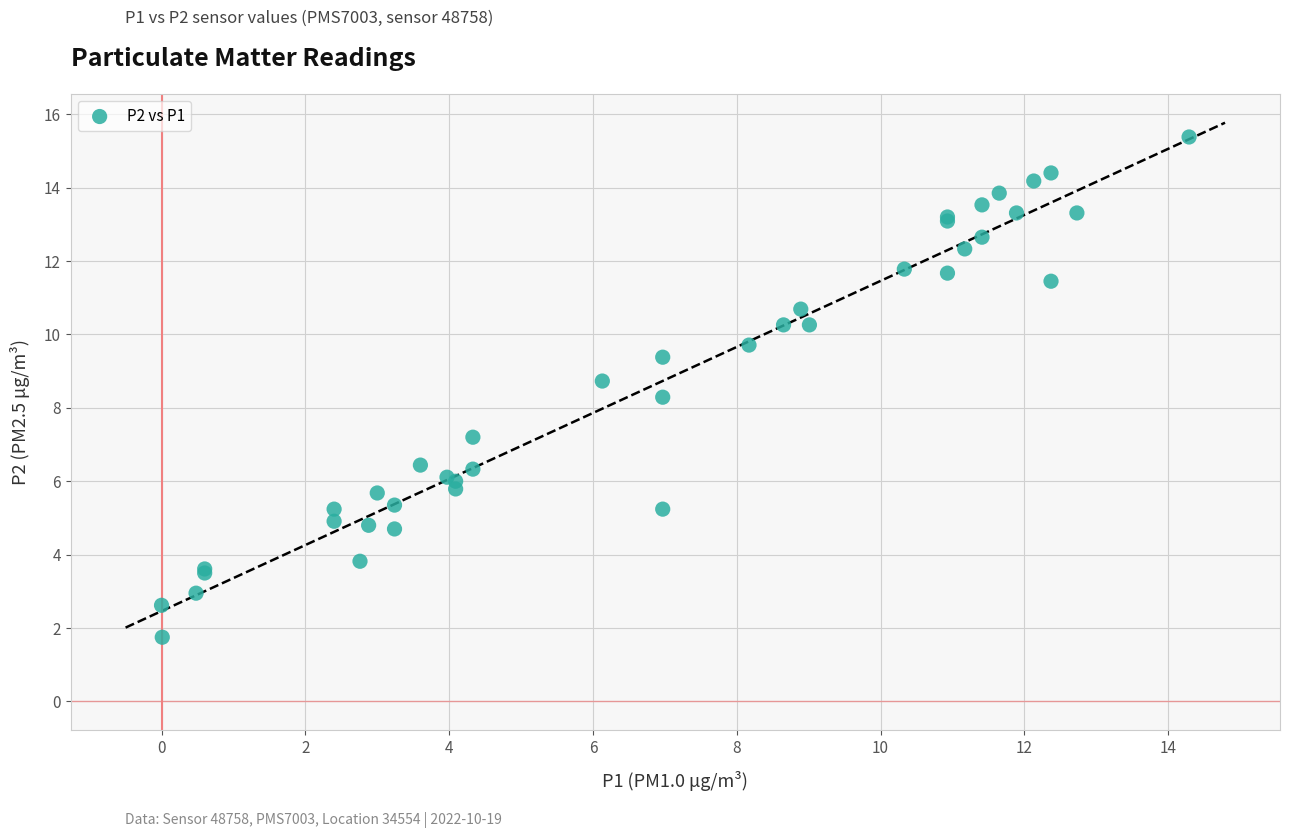

What Y value in the scatter plot is closest to 8?

8.3